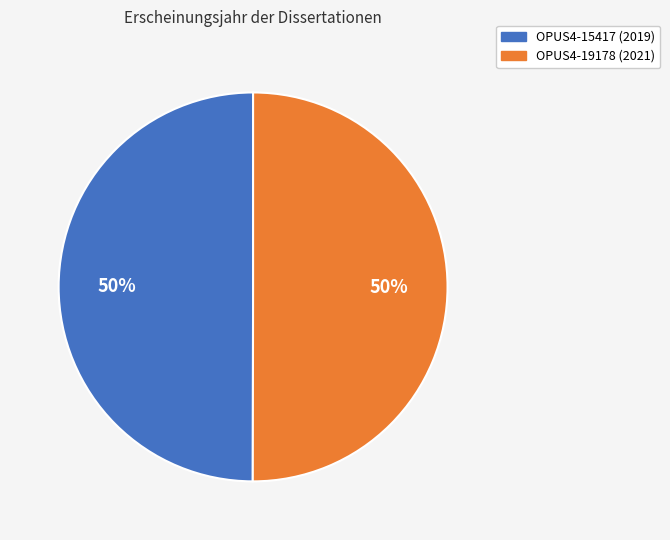

To the nearest percent, what portion does OPUS4-19178 represent?

50%